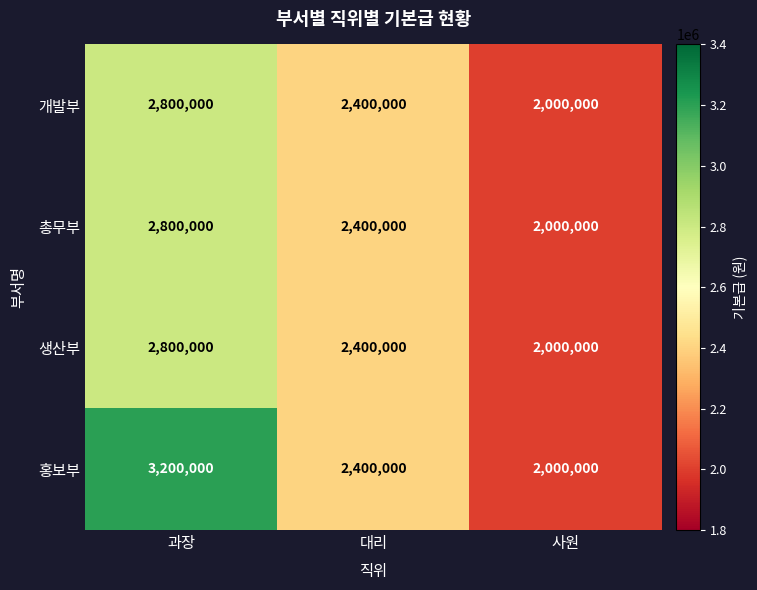

What is the minimum value for 개발부?

2000000